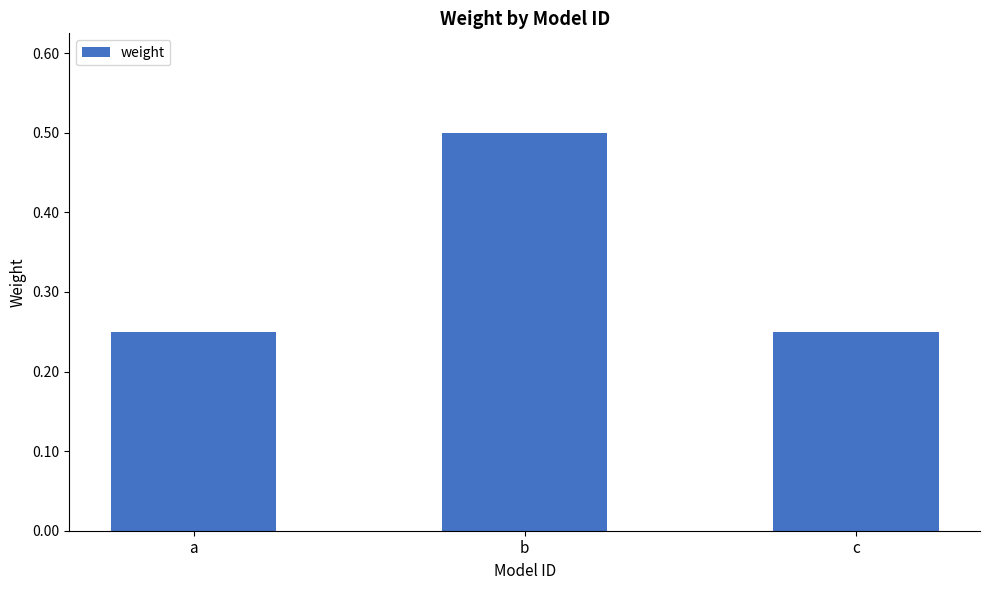

True or false: the data shows 0.5 at b.

True